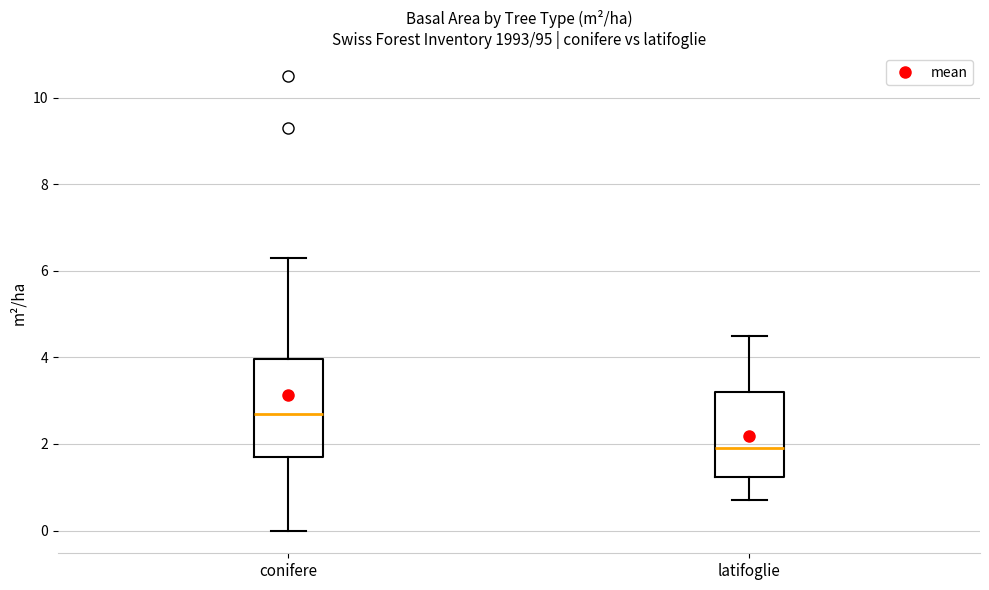

Which box has the lowest median line?

latifoglie